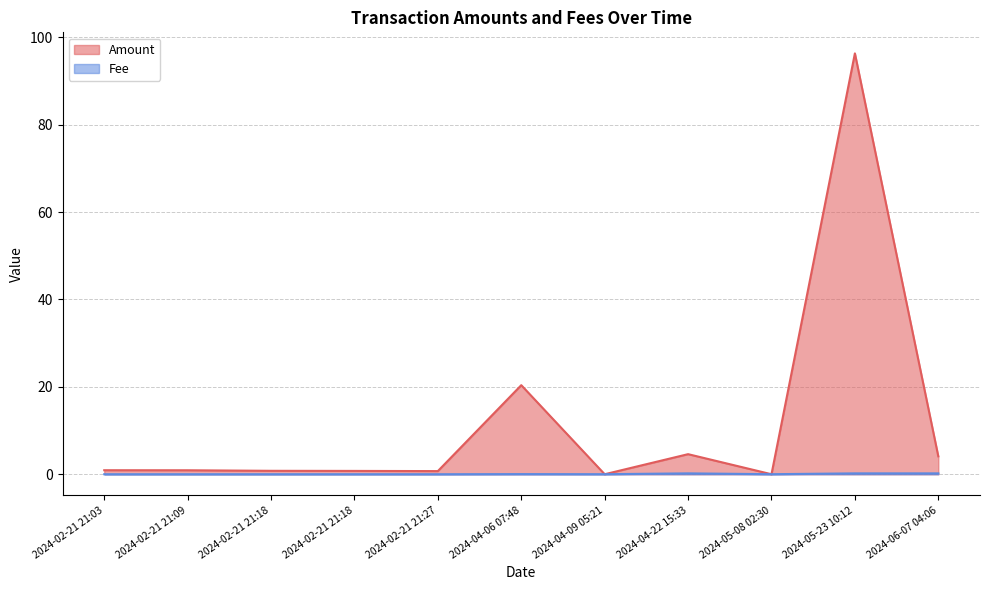

Which series has the widest spread of values?

Amount